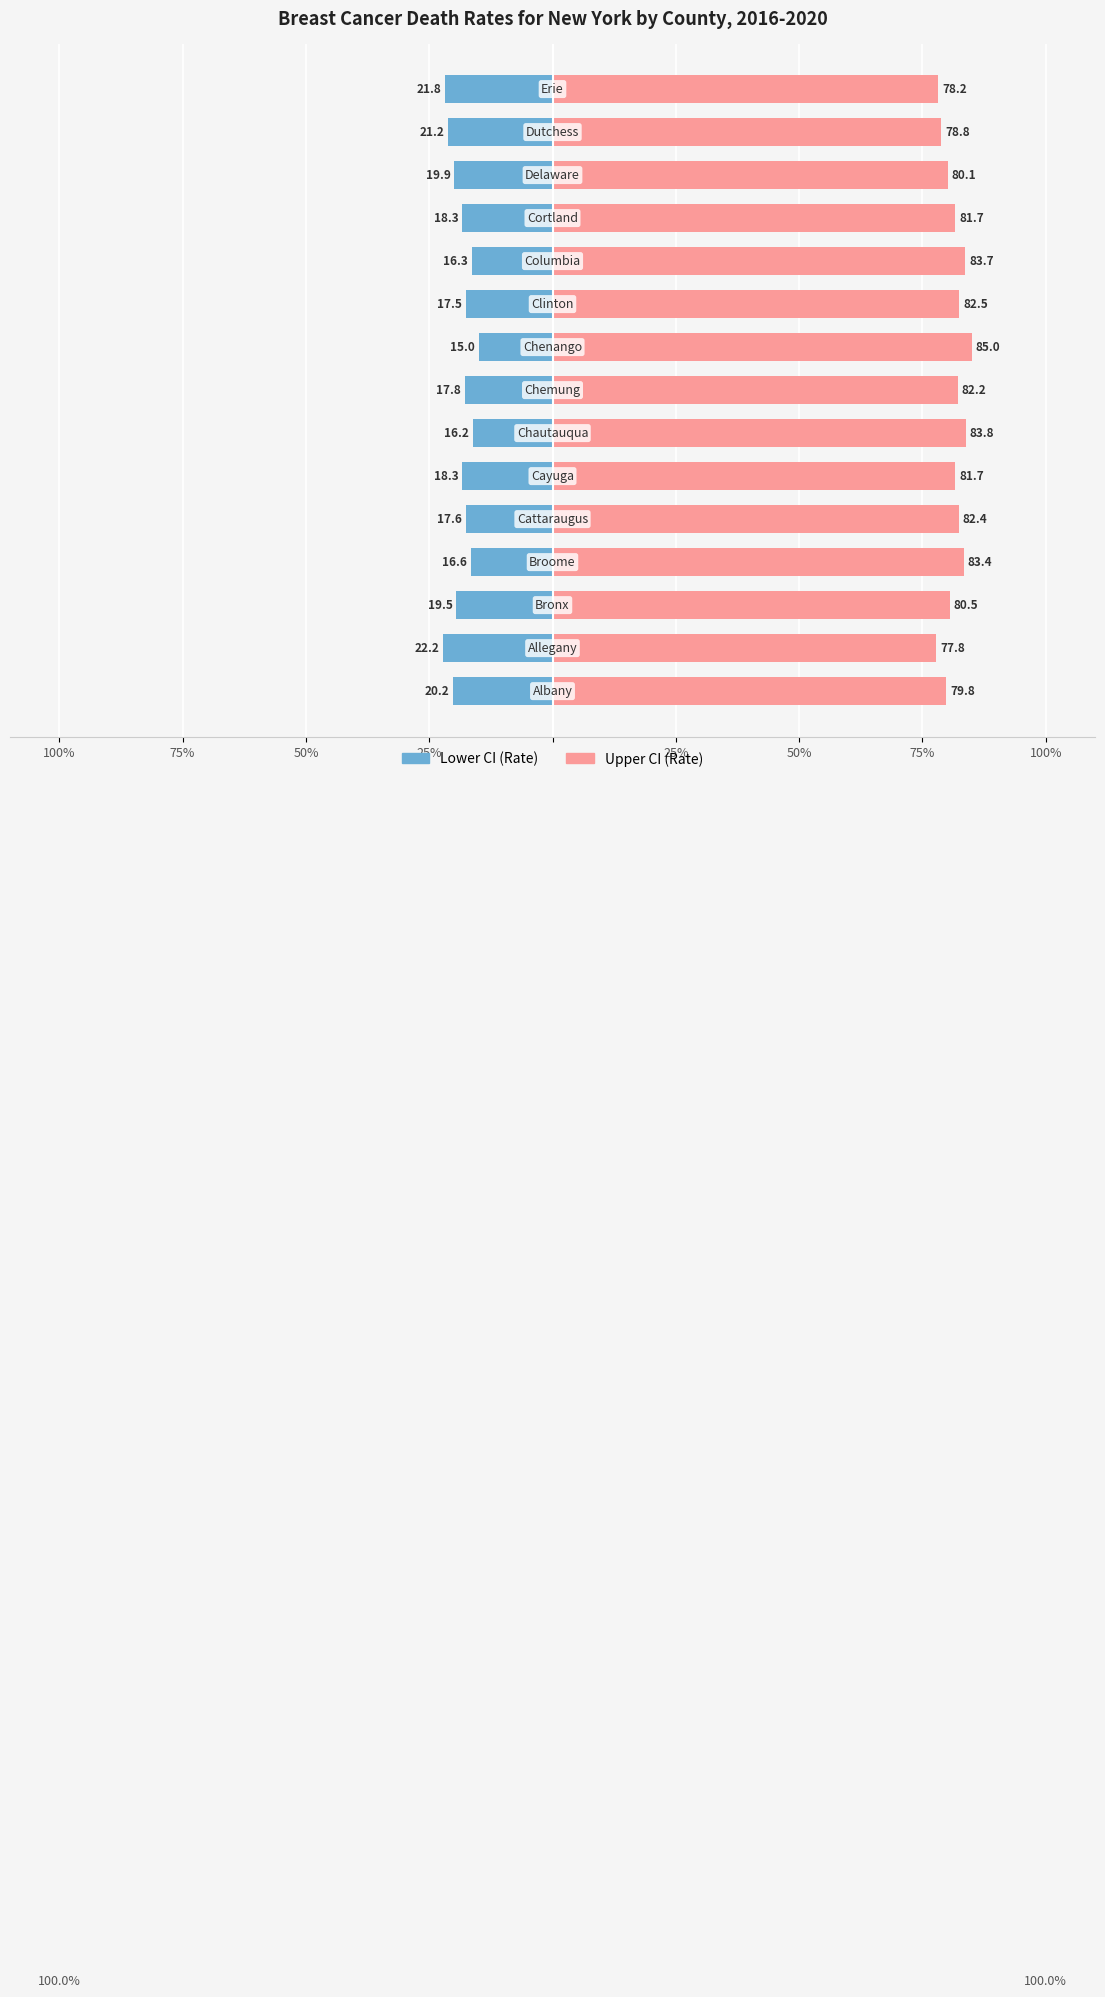

What is the difference between the maximum and minimum values in the Lower CI (Rate) series?

7.2